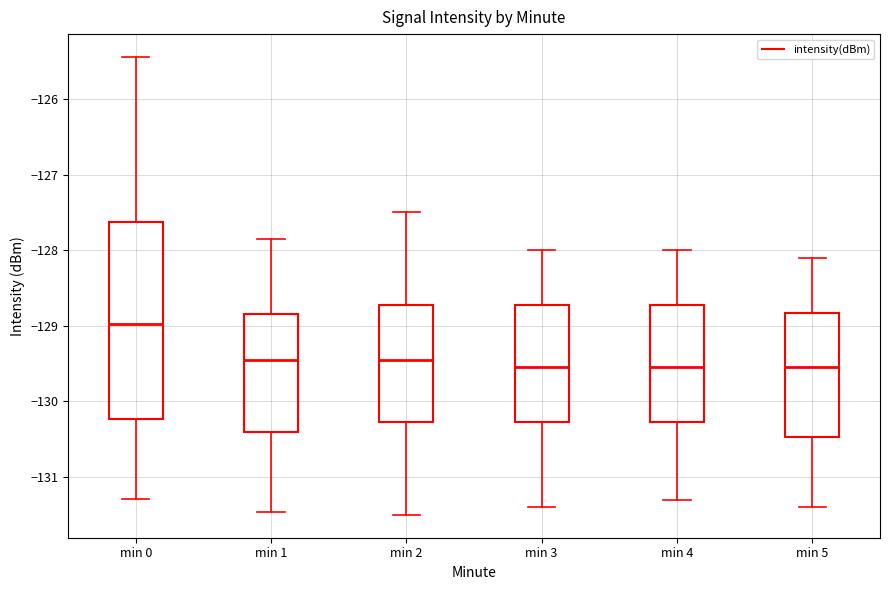

Comparing the boxes themselves (not the whiskers), which one is the tallest?

min 0